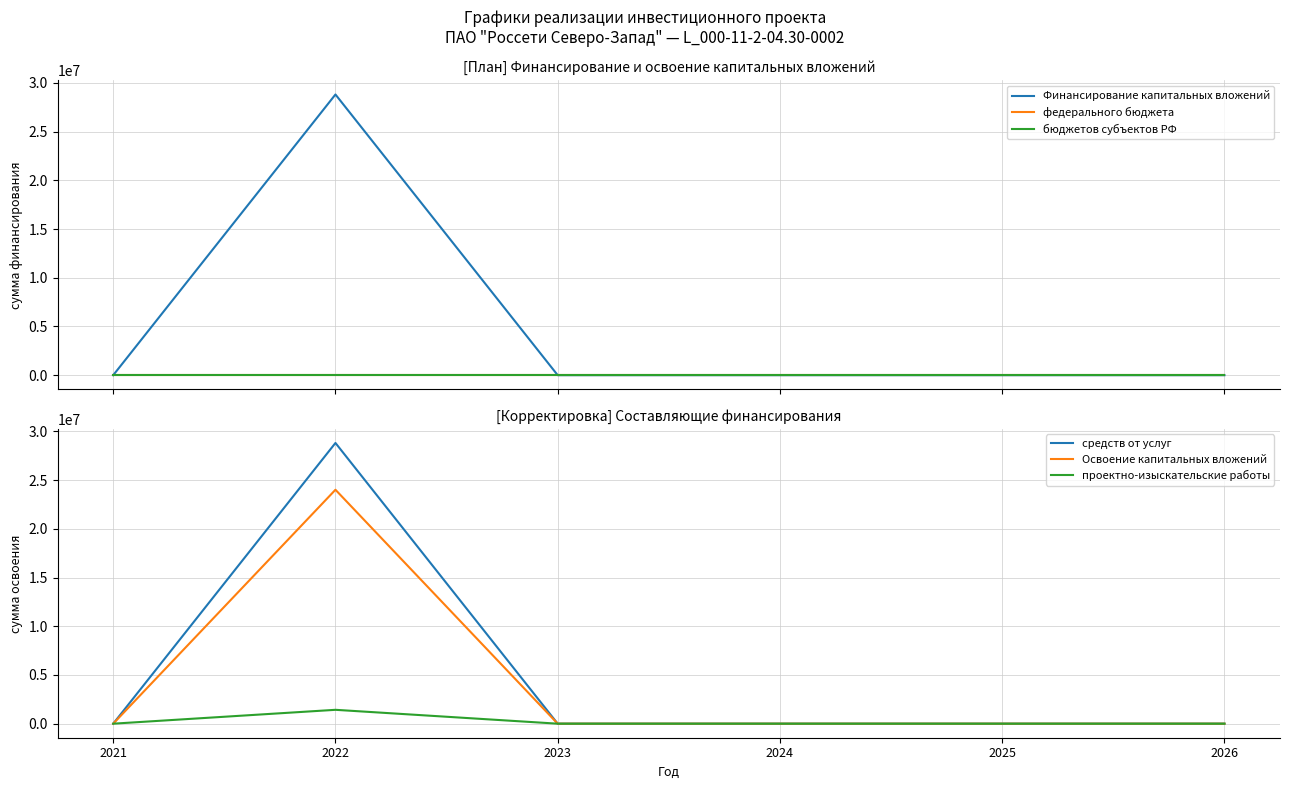

How many positive values does the средств от услуг series have?

1